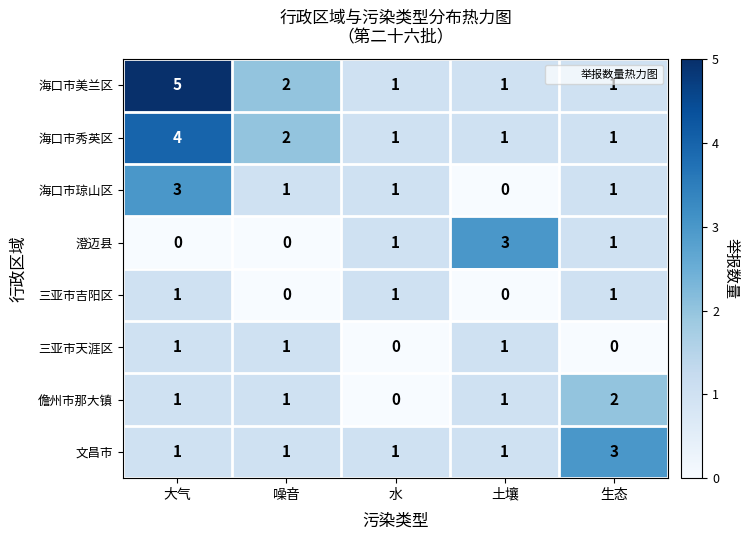

Which series has the widest spread of values?

海口市美兰区